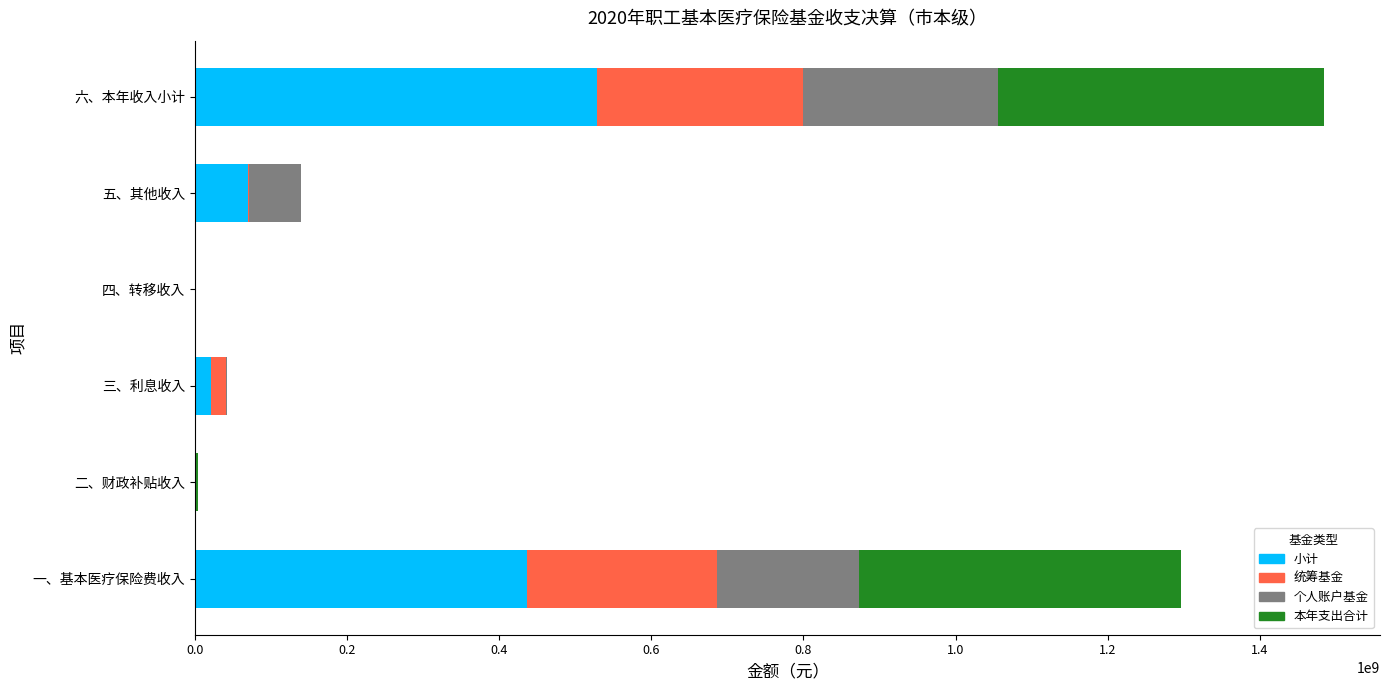

How many values in the 小计 series exceed 69991881?

3